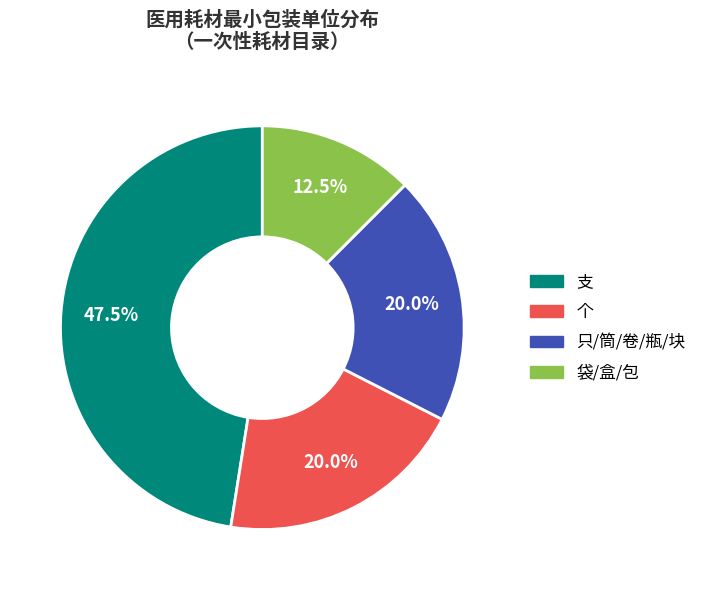

Is there any slice that represents more than half of the pie?

No